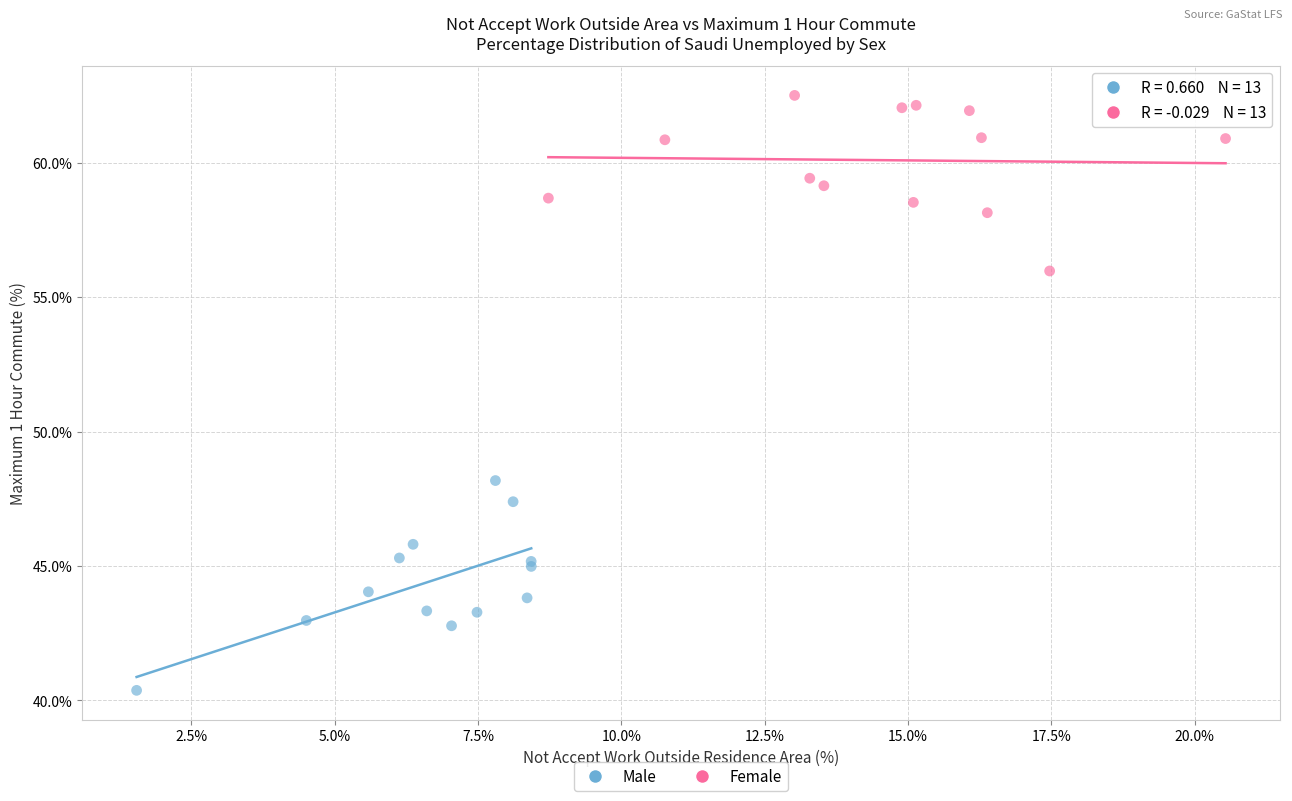

Which series contains the highest Y value?

Female